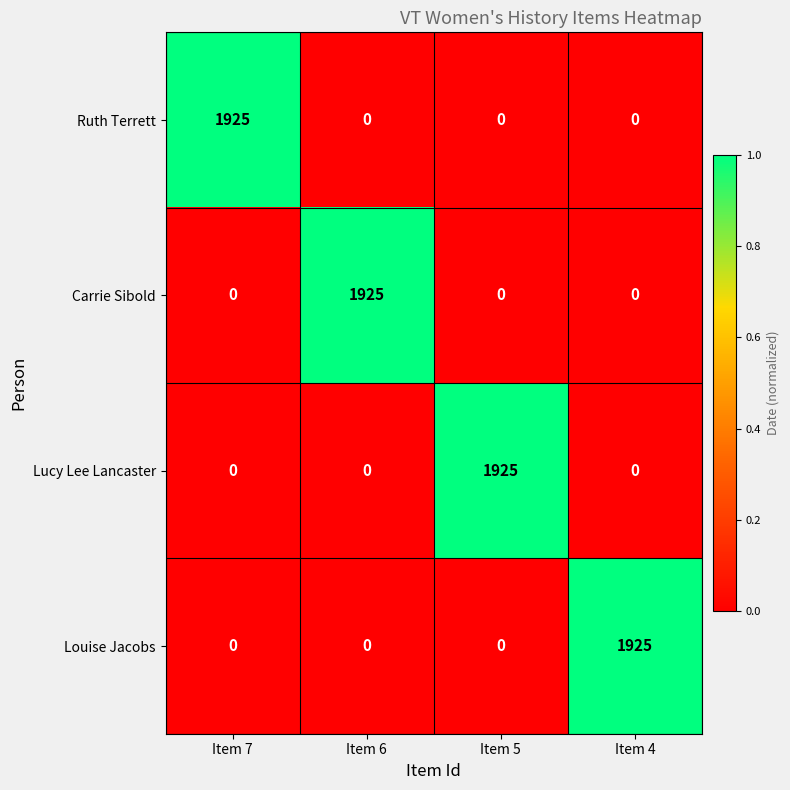

The Lucy Lee Lancaster series shows 0 at Item 4. True or false?

True